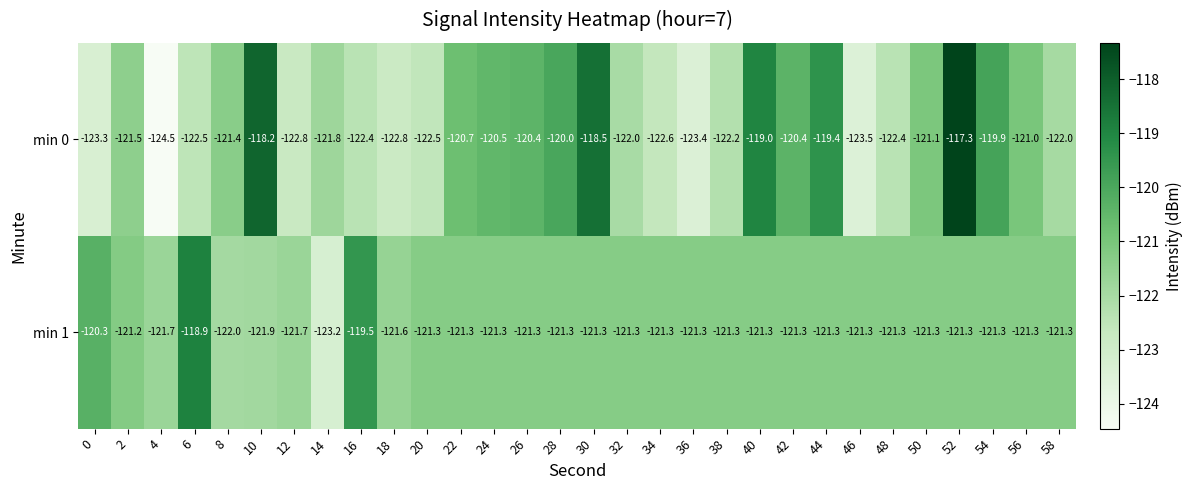

Is it true that min 1 equals -190.3 at 46?

False